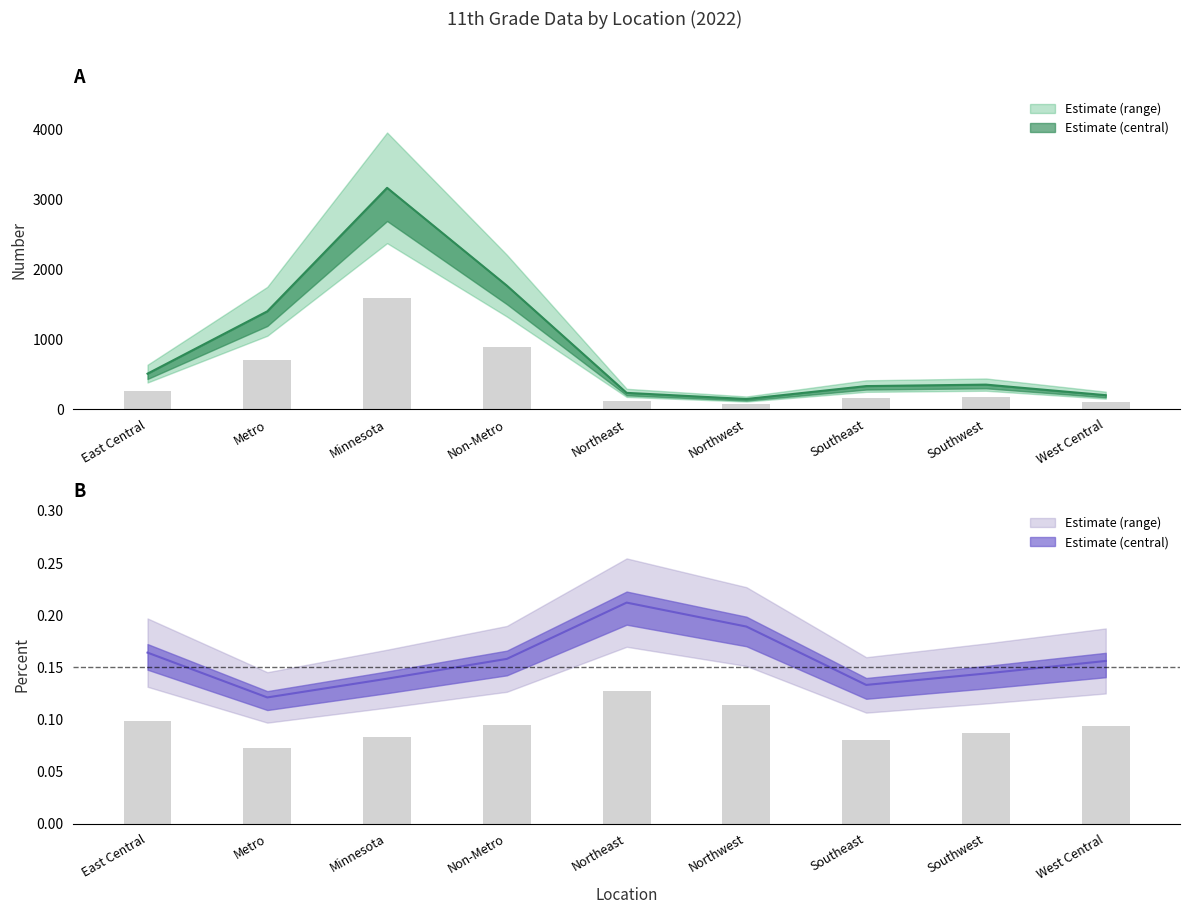

Which series changed the most between Southeast and West Central?

Number